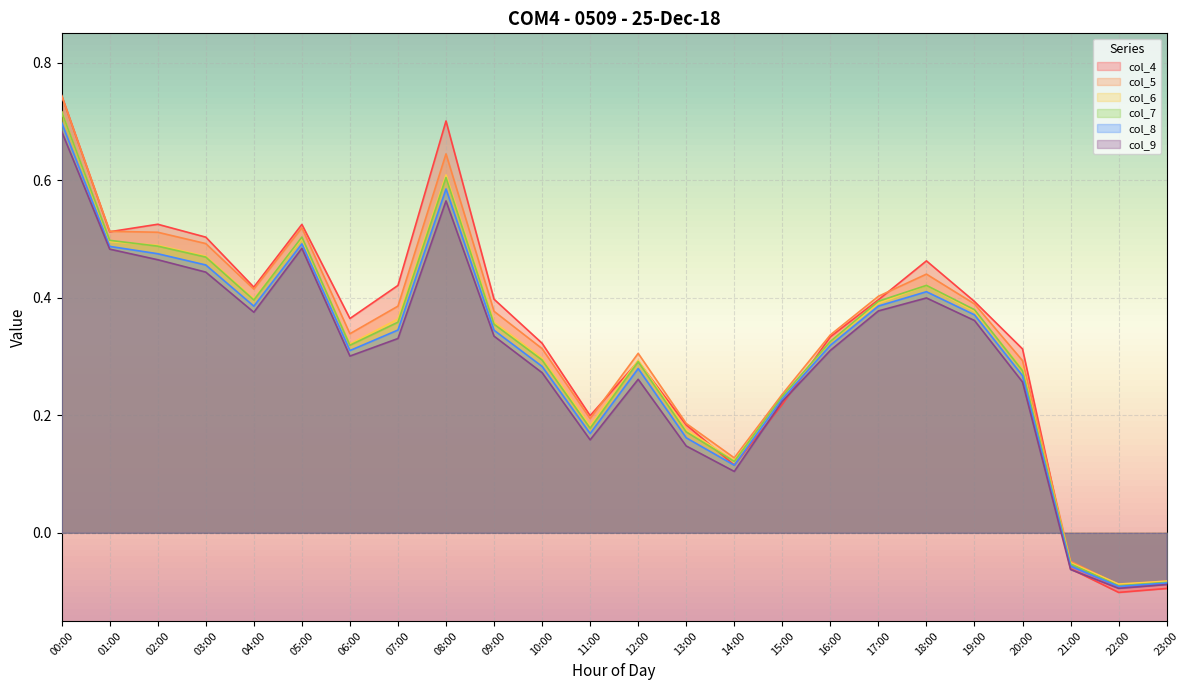

What position from the right is 21:00?

3